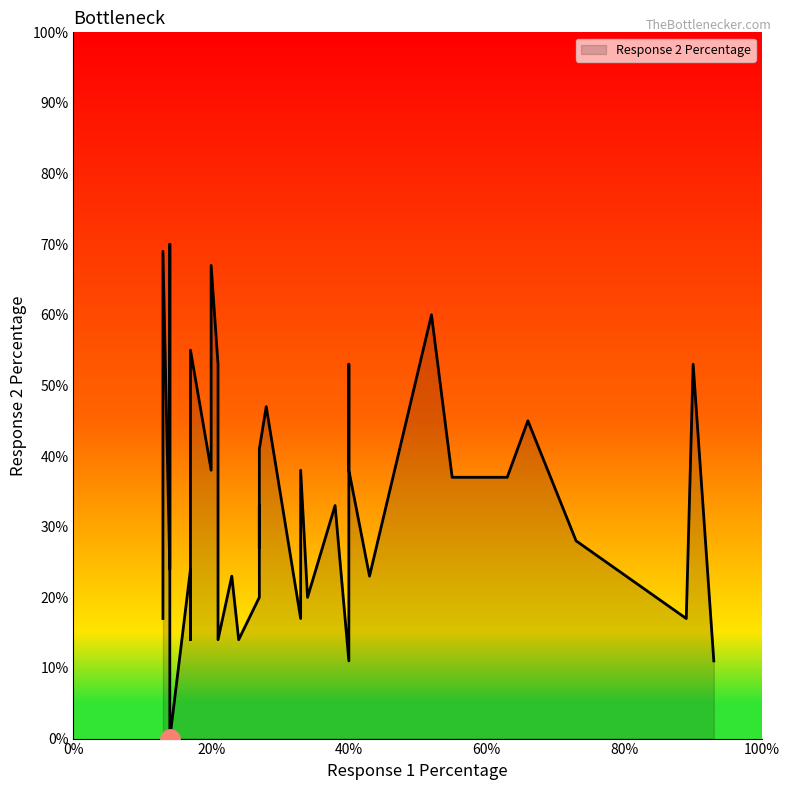

What is the greatest value displayed?

70